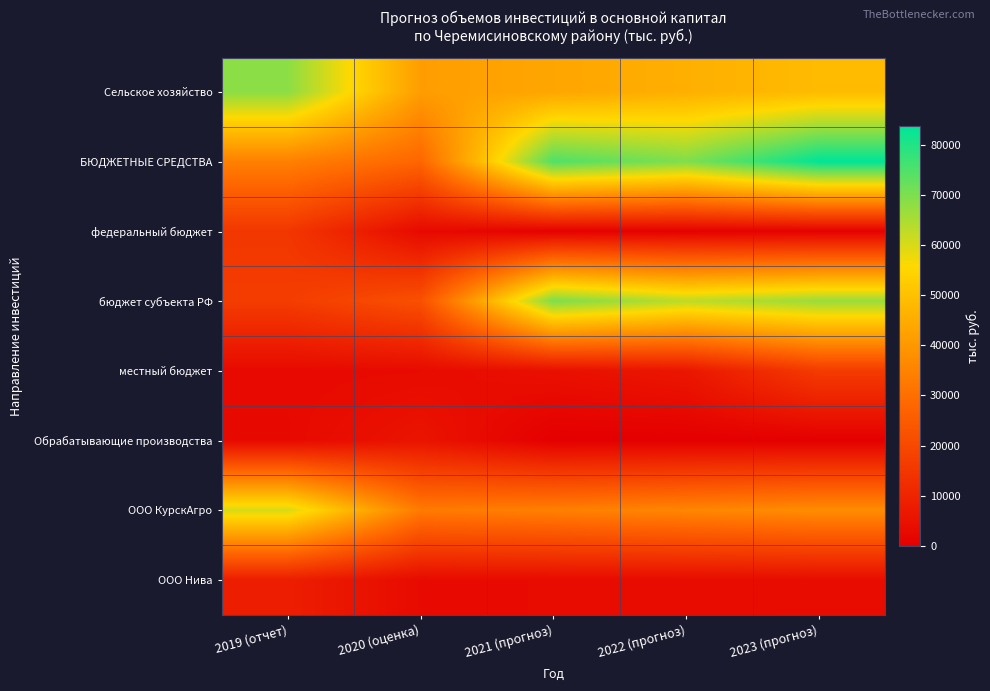

Reading right to left, transcribe all the data shown in this chart.

Сельское хозяйство: 2023 (прогноз)=48712.0	2022 (прогноз)=45842.5	2021 (прогноз)=43469.0	2020 (оценка)=41421.0	2019 (отчет)=68417.0
БЮДЖЕТНЫЕ СРЕДСТВА: 2023 (прогноз)=83718.0	2022 (прогноз)=69743.5	2021 (прогноз)=74969.0	2020 (оценка)=27859.0	2019 (отчет)=34437.0
федеральный бюджет: 2023 (прогноз)=610.0	2022 (прогноз)=560.0	2021 (прогноз)=531.0	2020 (оценка)=2706.5	2019 (отчет)=15021.0
бюджет субъекта РФ: 2023 (прогноз)=66841.8	2022 (прогноз)=62962.0	2021 (прогноз)=69985.0	2020 (оценка)=22113.4	2019 (отчет)=16580.0
местный бюджет: 2023 (прогноз)=16266.2	2022 (прогноз)=6221.5	2021 (прогноз)=4453.0	2020 (оценка)=3039.1	2019 (отчет)=2836.0
Обрабатывающие производства: 2023 (прогноз)=0.0	2022 (прогноз)=0.0	2021 (прогноз)=0.0	2020 (оценка)=5500.0	2019 (отчет)=2734.0
ООО КурскАгро: 2023 (прогноз)=37512.0	2022 (прогноз)=35847.5	2021 (прогноз)=34337.0	2020 (оценка)=32921.0	2019 (отчет)=60132.0
ООО Нива: 2023 (прогноз)=3500.0	2022 (прогноз)=3295.0	2021 (прогноз)=3132.0	2020 (оценка)=3000.0	2019 (отчет)=8285.0